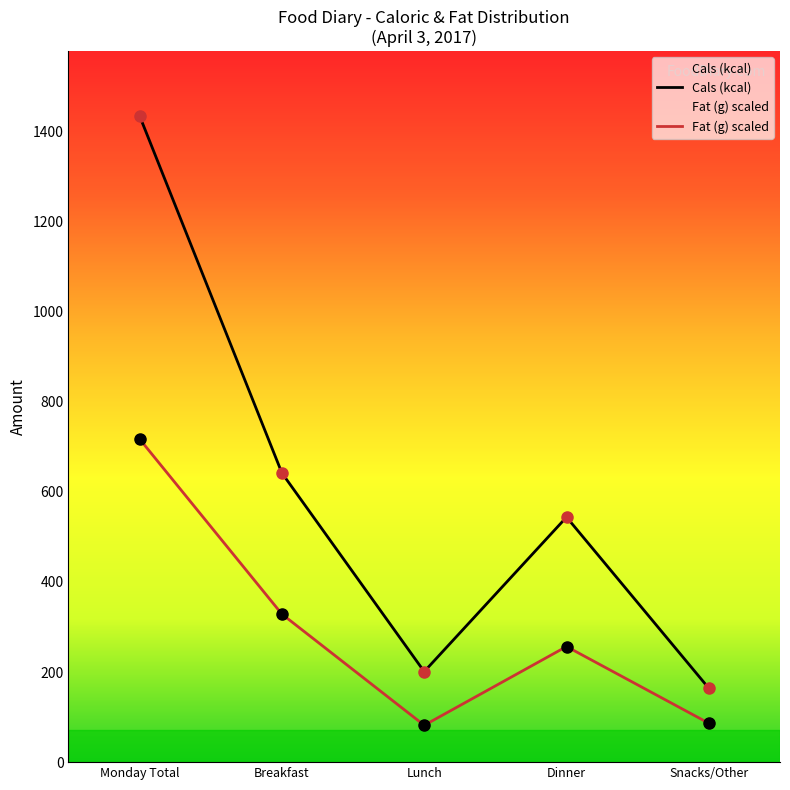

How many data points does each series have?

5